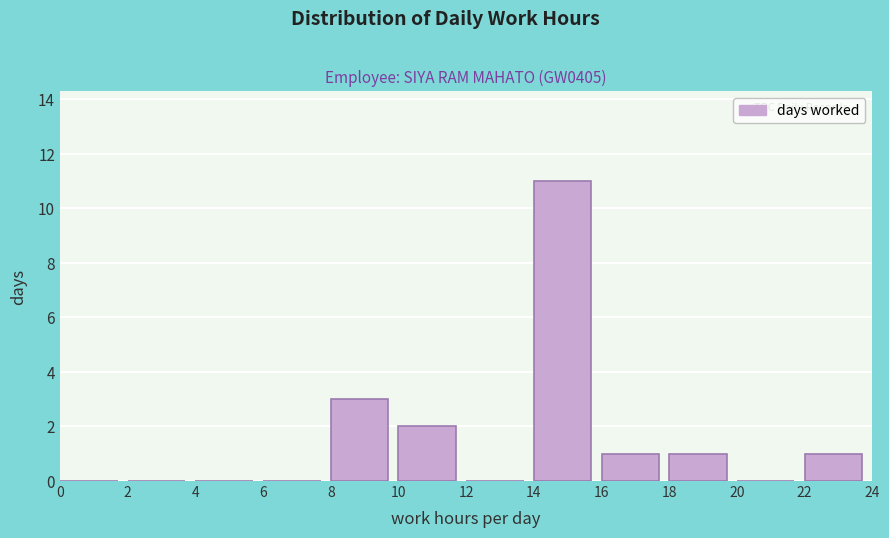

Reading left to right, list every bar in this chart as the range it spans on the x-axis followed by its height. The values are not printed on the chart, so give them approximately, as read against the axis.

0 to 2: 0
2 to 4: 0
4 to 6: 0
6 to 8: 0
8 to 10: 3
10 to 12: 2
12 to 14: 0
14 to 16: 11
16 to 18: 1
18 to 20: 1
20 to 22: 0
22 to 24: 1